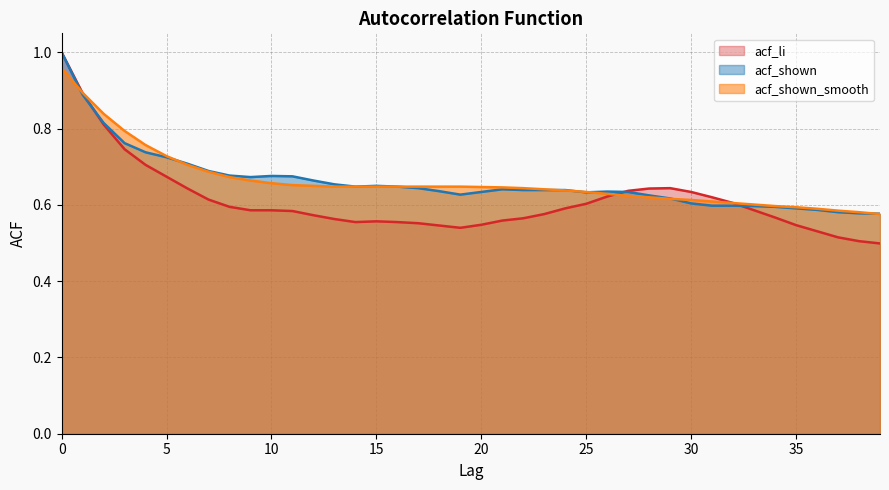

The value of acf_shown at 5 is 1.3. True or false?

False